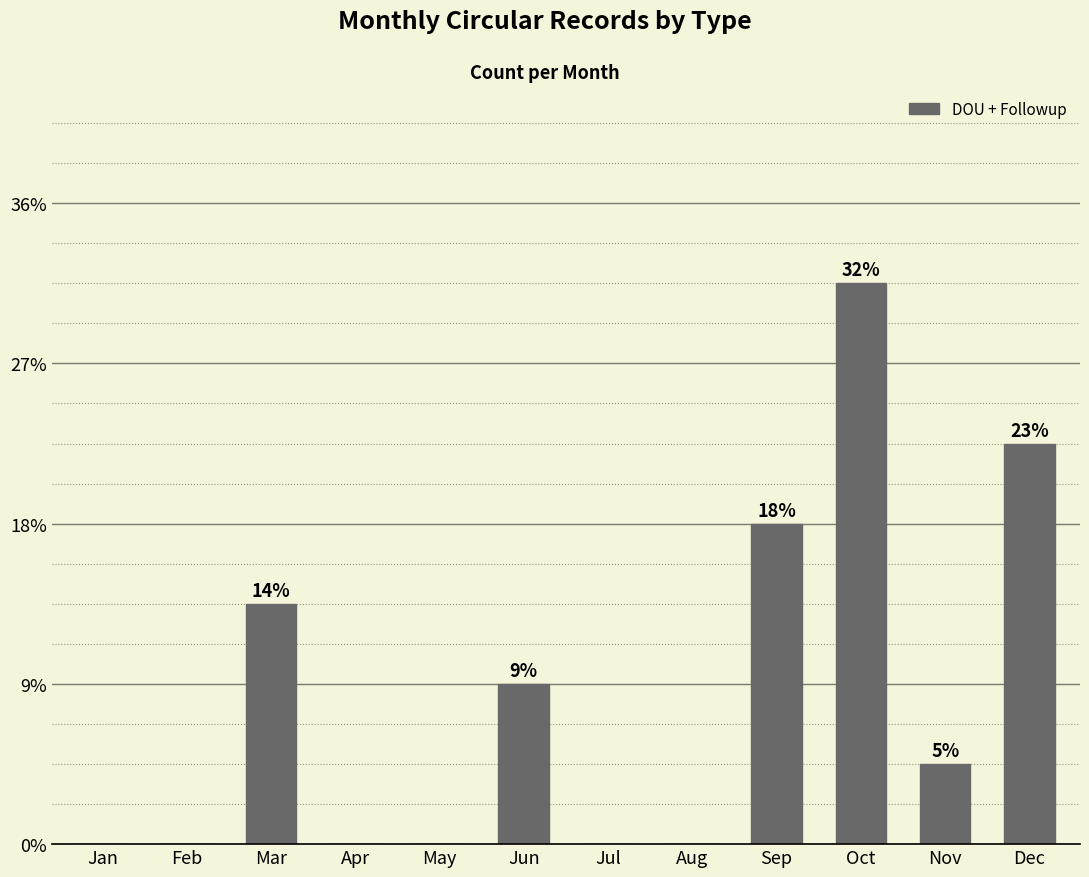

Are the bars horizontal?

No